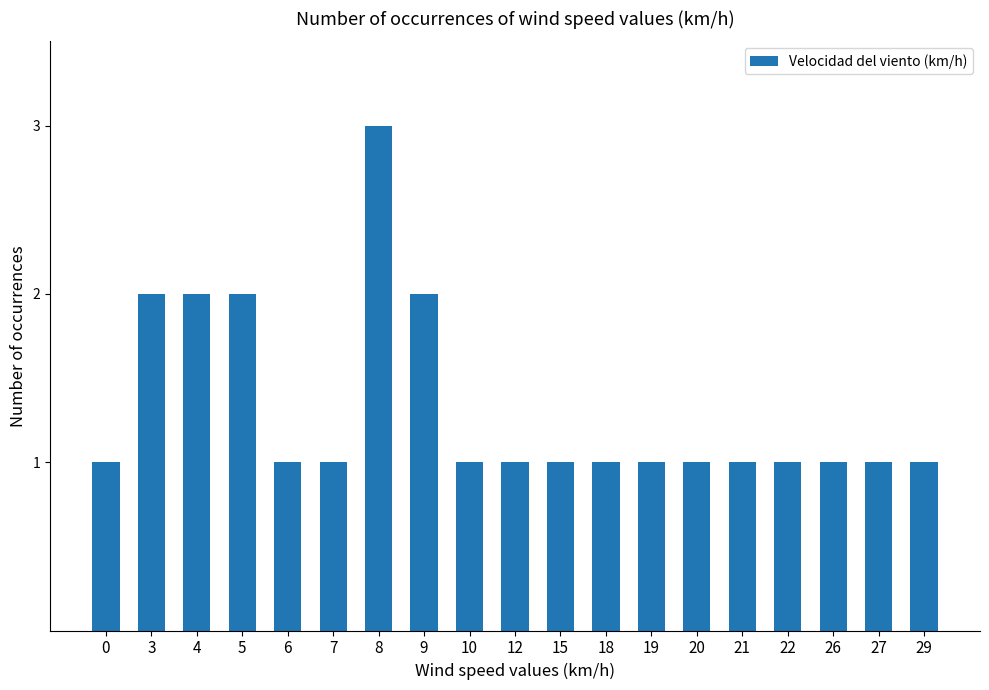

What is the sum of the values at 15 and 4?

3